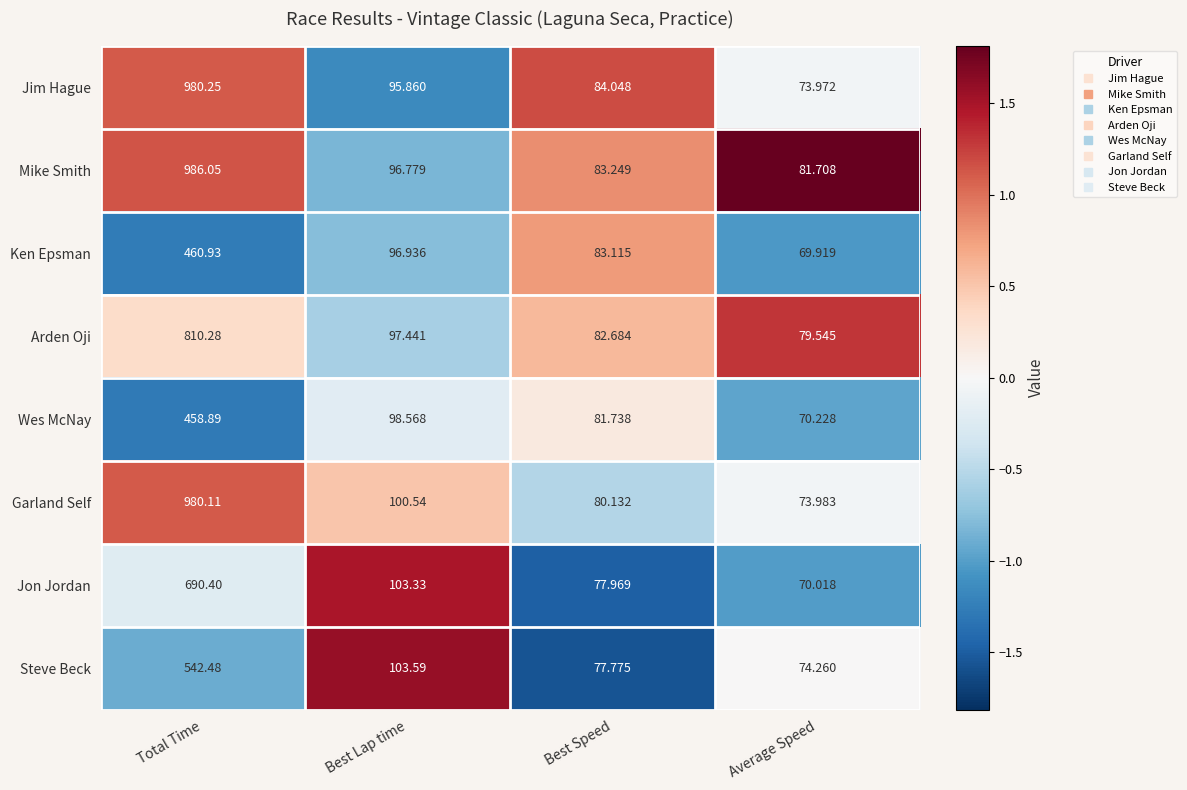

Which category has the highest value across all series?

Total Time